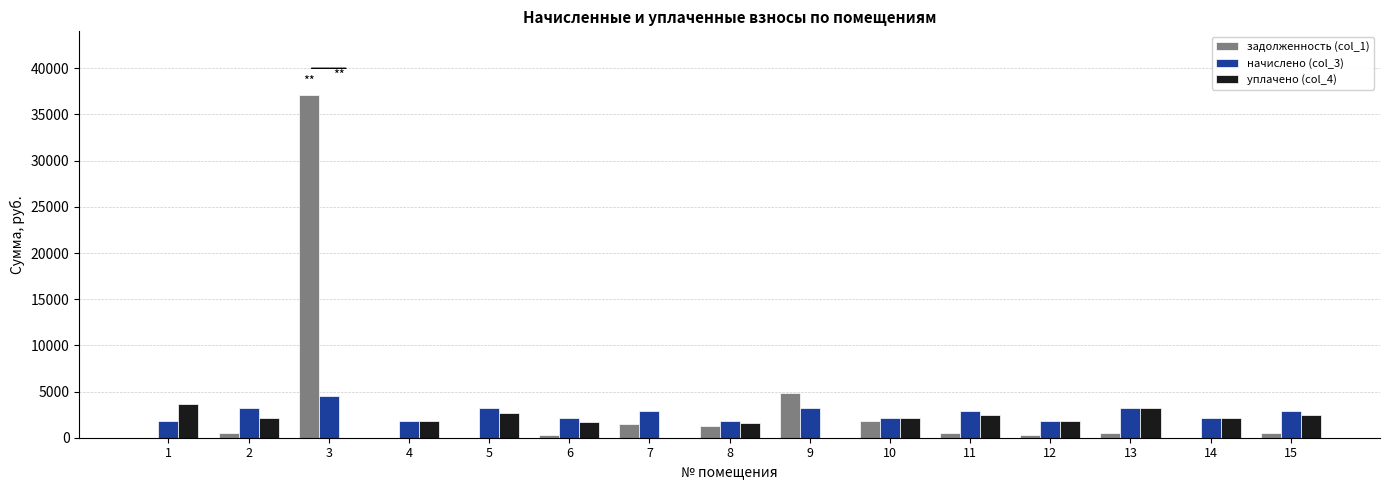

Count the number of data series in this chart.

3